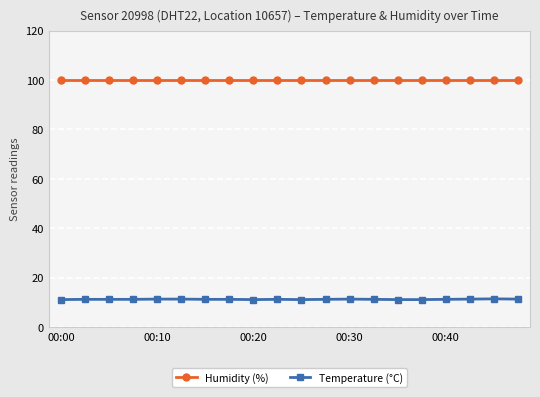

How many data points does each series have?

20